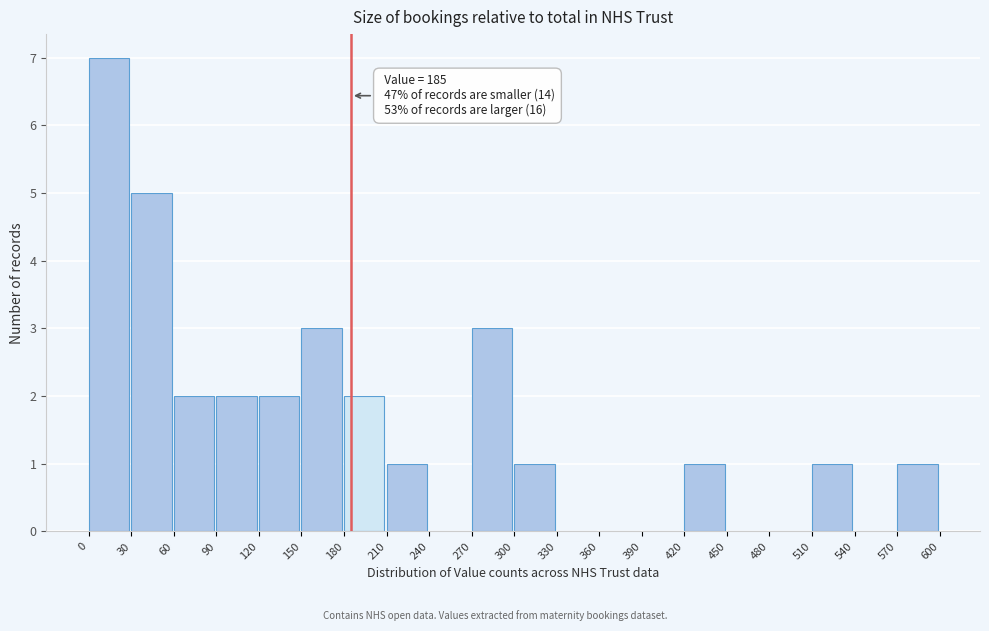

Over which range of the x-axis is the bar tallest?

0 to 30